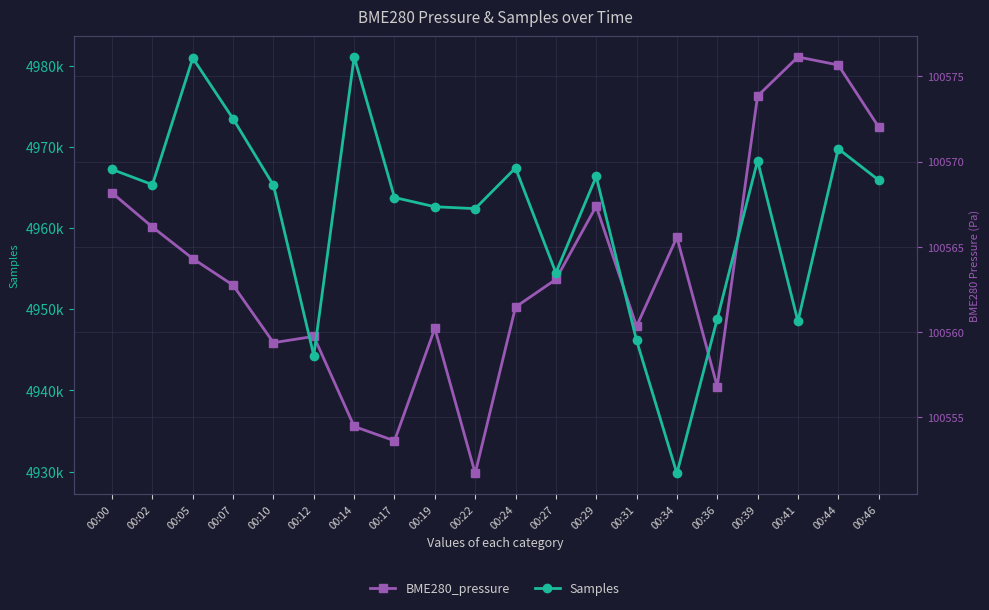

The Samples series shows 4963764.0 at 00:17. True or false?

True